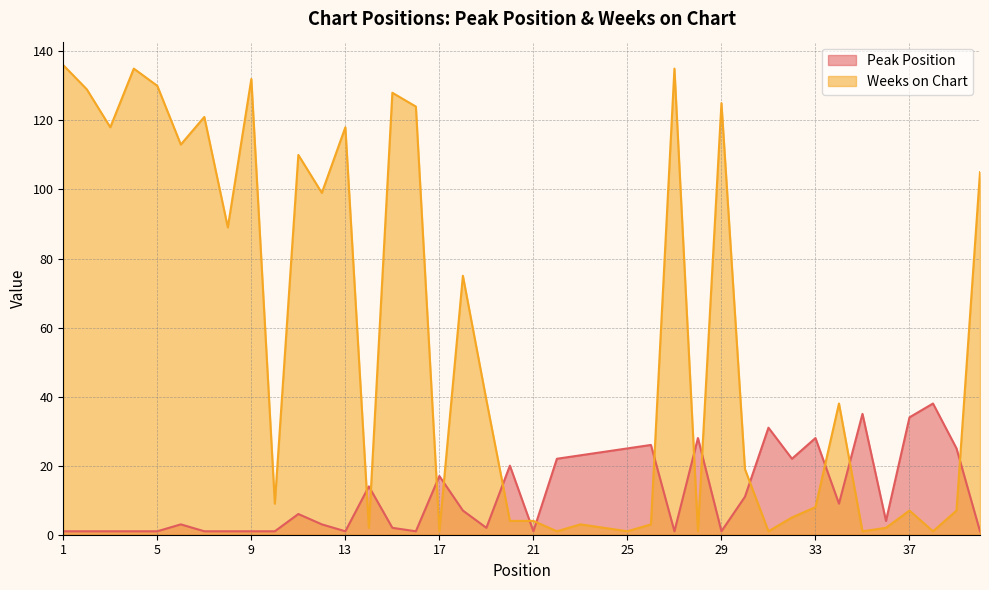

What are all the series names shown in the legend?

Peak Position, Weeks on Chart